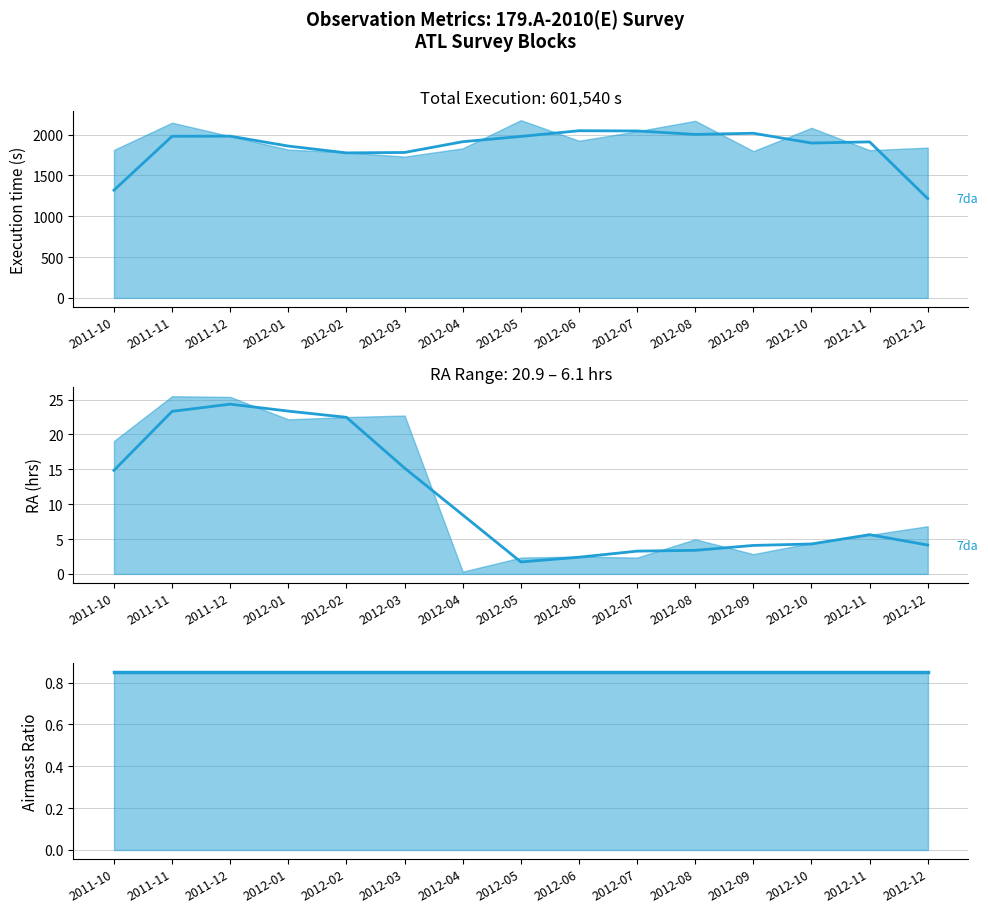

Which category has the highest value across all series?

2012-06